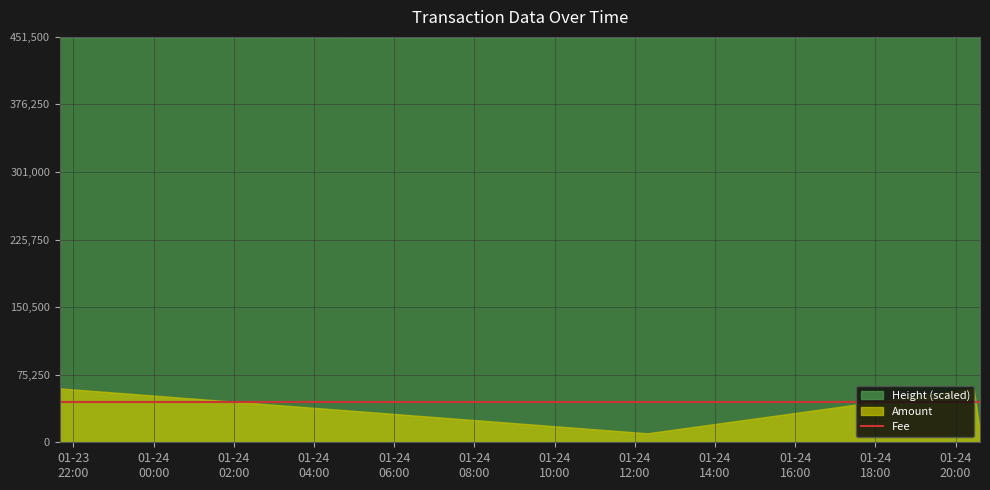

Reading left to right, what are all the values shown in this chart?

Amount: 2018-01-23 21:39:46=1	2018-01-24 12:18:55=0	2018-01-24 20:27:10=1	2018-01-24 20:36:36=0
Fee: 2018-01-23 21:39:46=1	2018-01-24 12:18:55=1	2018-01-24 20:27:10=1	2018-01-24 20:36:36=1
Height (scaled): 2018-01-23 21:39:46=450690	2018-01-24 12:18:55=450902	2018-01-24 20:27:10=451030	2018-01-24 20:36:36=451031